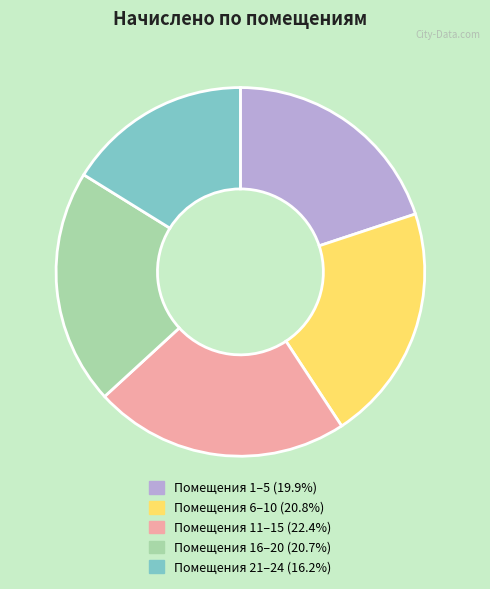

Does any single category account for the majority?

No